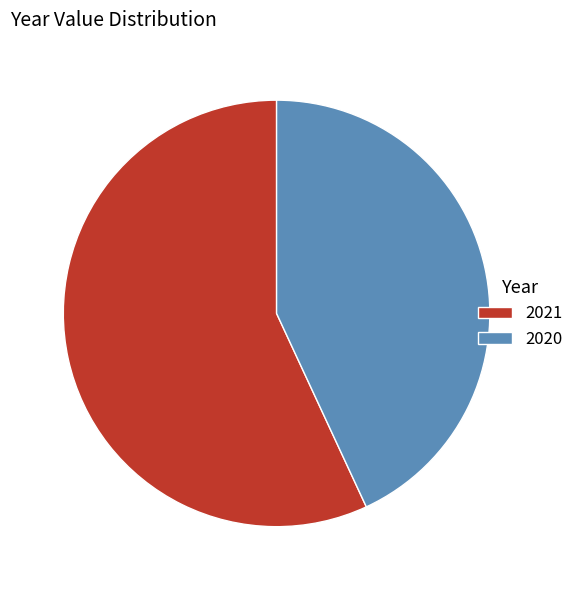

Do 2021 and 2020 together represent more than half of the pie?

Yes